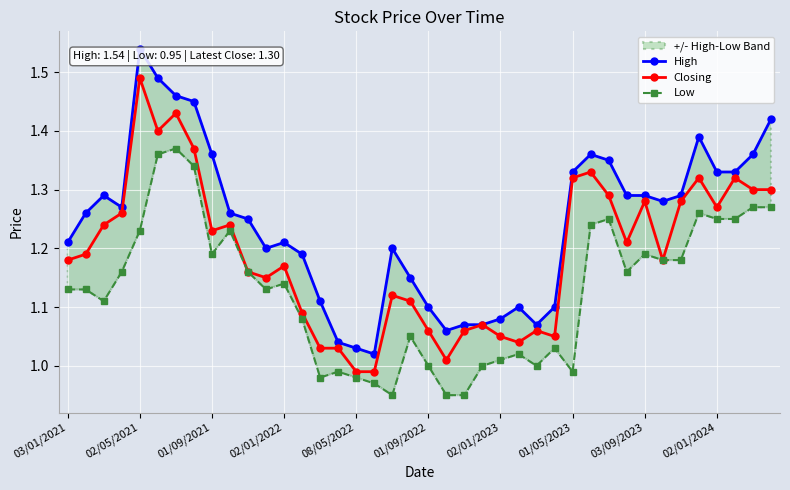

Which series has the widest spread of values?

High